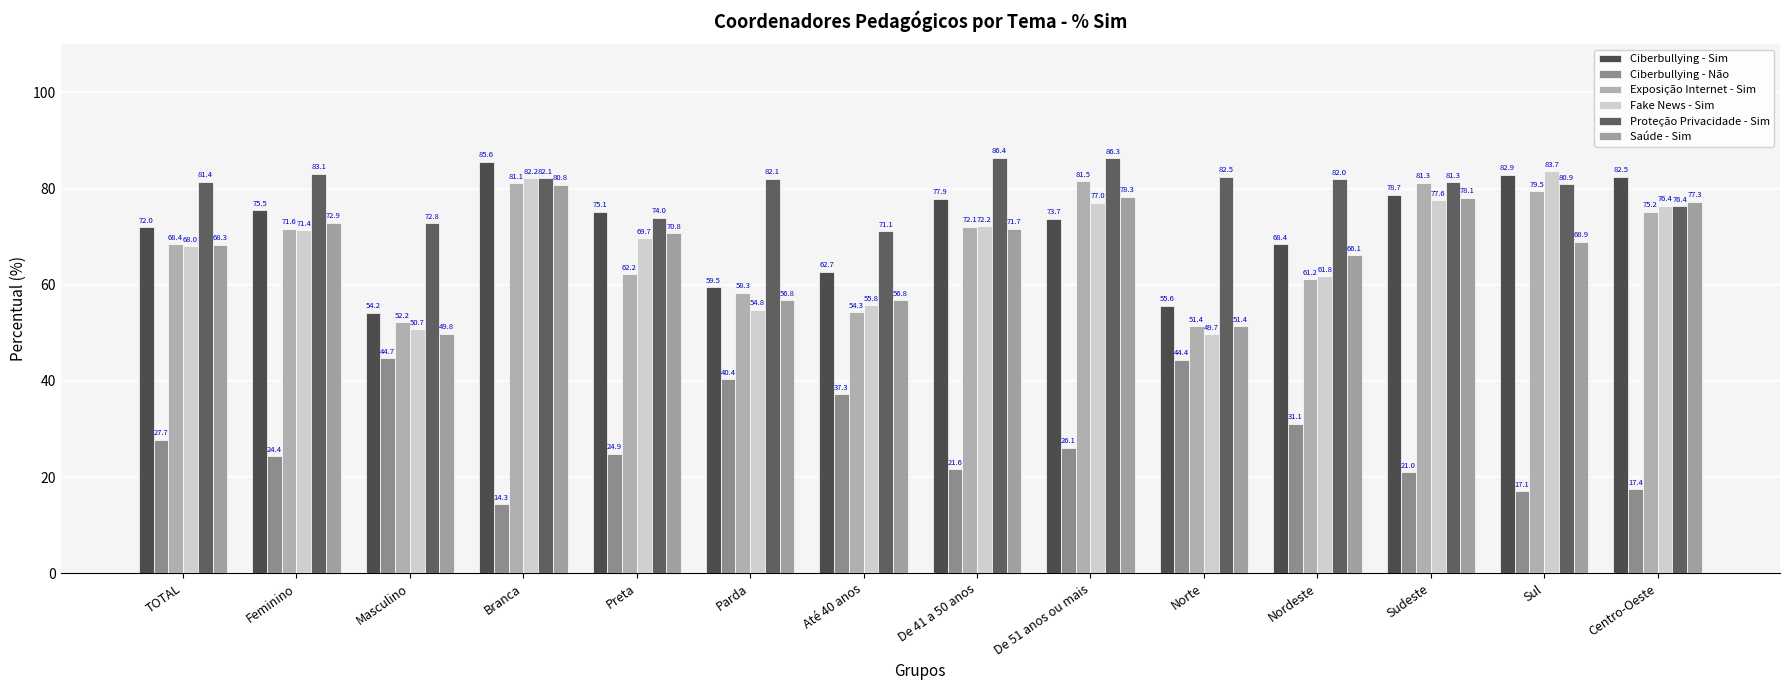

The Exposição Internet - Sim series shows 27.1 at Até 40 anos. True or false?

False